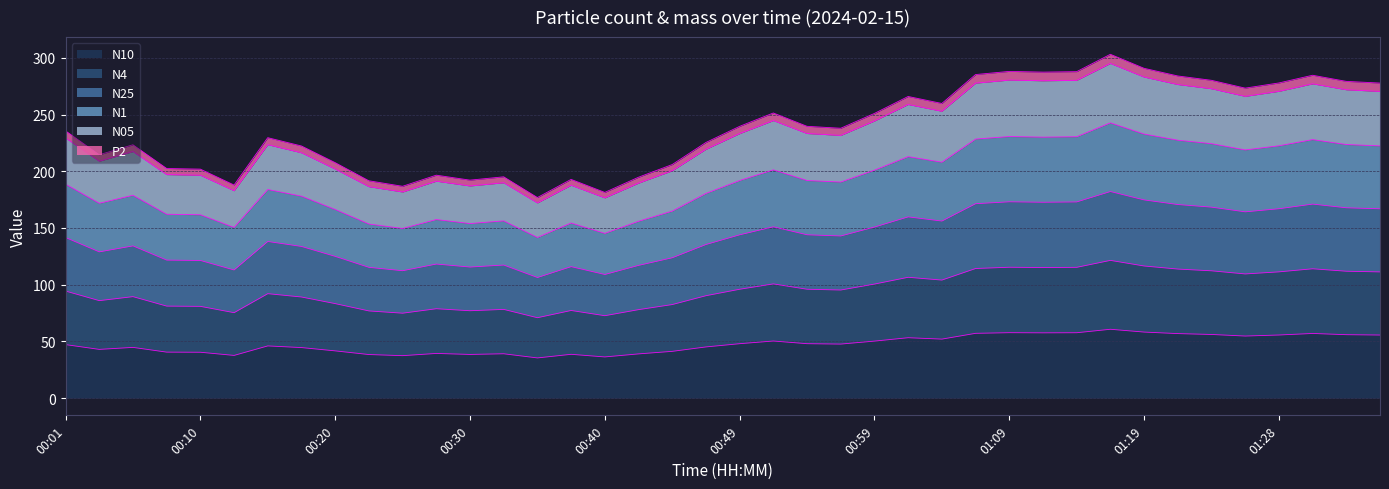

Is it true that P2 equals 51.3 at 00:35?

False